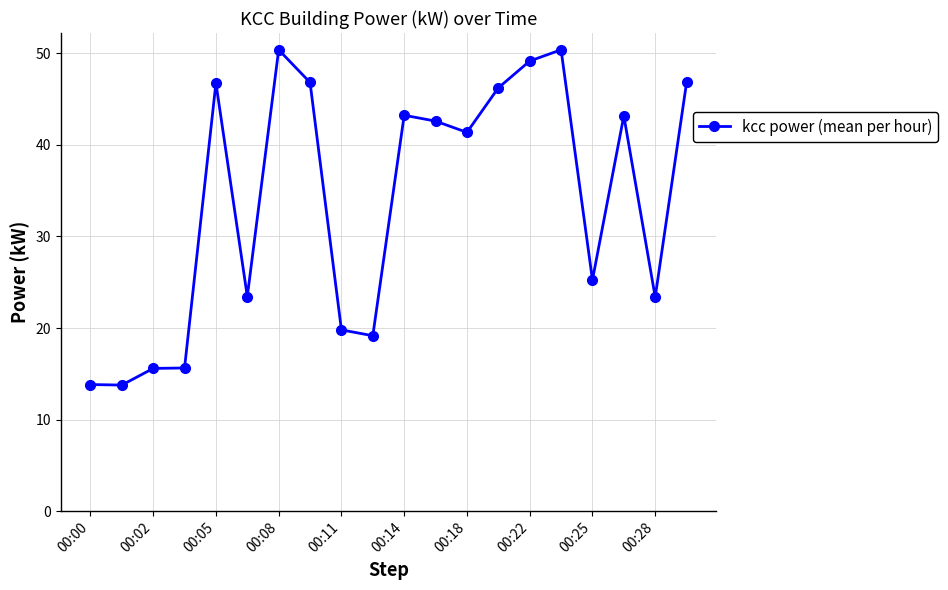

What is the maximum value shown in the chart?

50.4